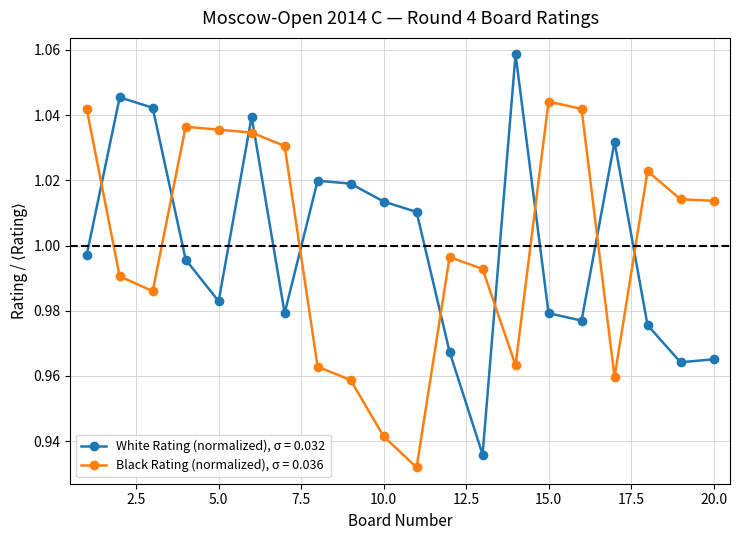

At how many categories does at least one series exceed 1?

18